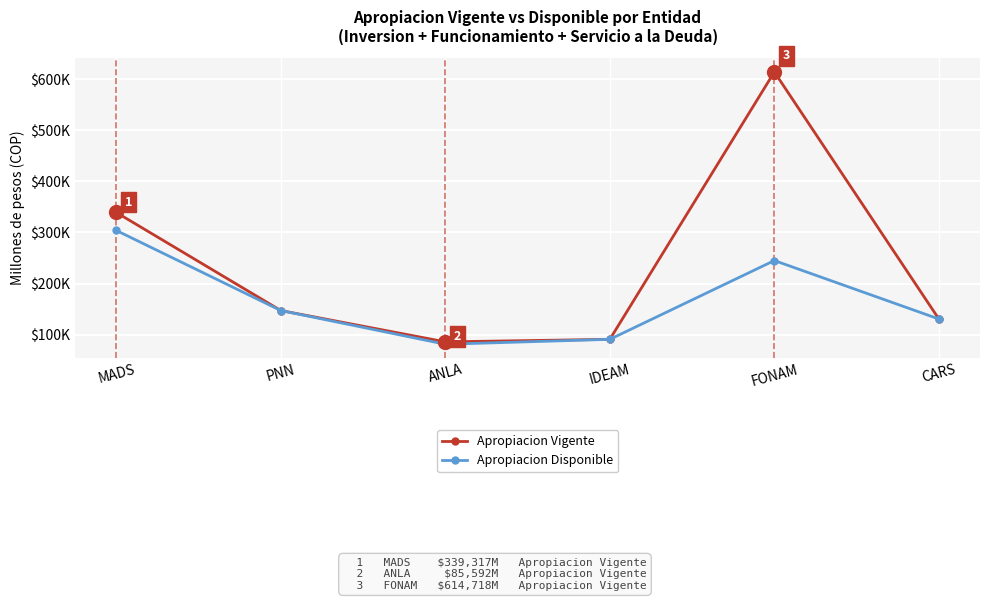

The Apropiacion Vigente series shows 147008.9 at PNN. True or false?

True